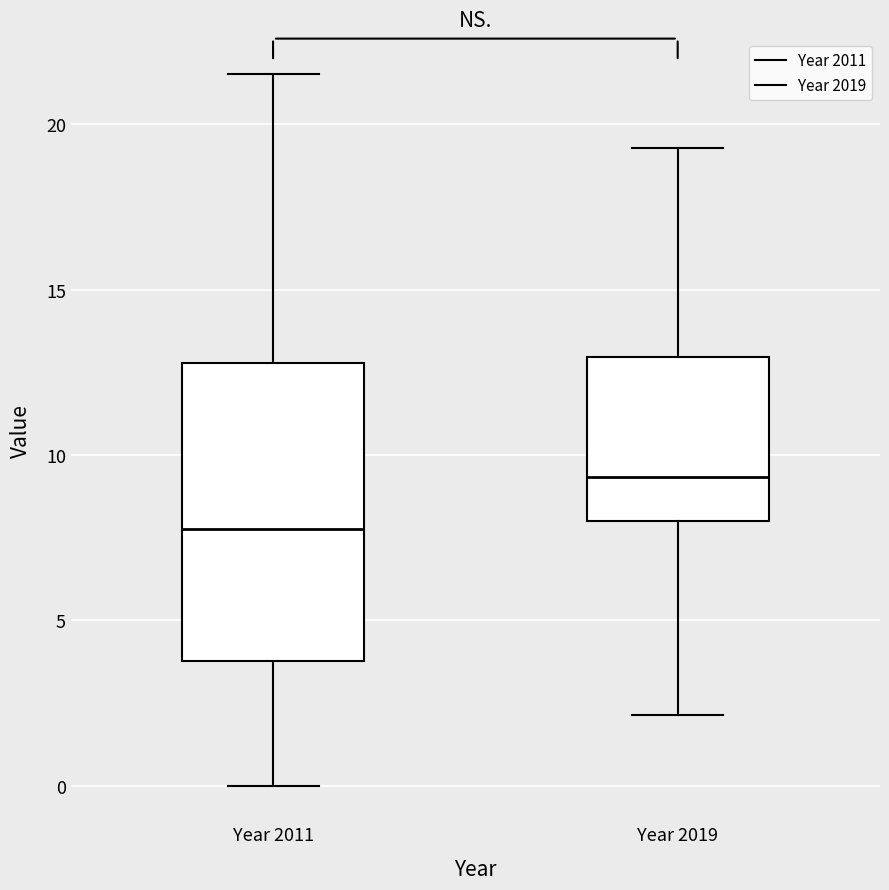

Which box's median line is the lowest?

Year 2011